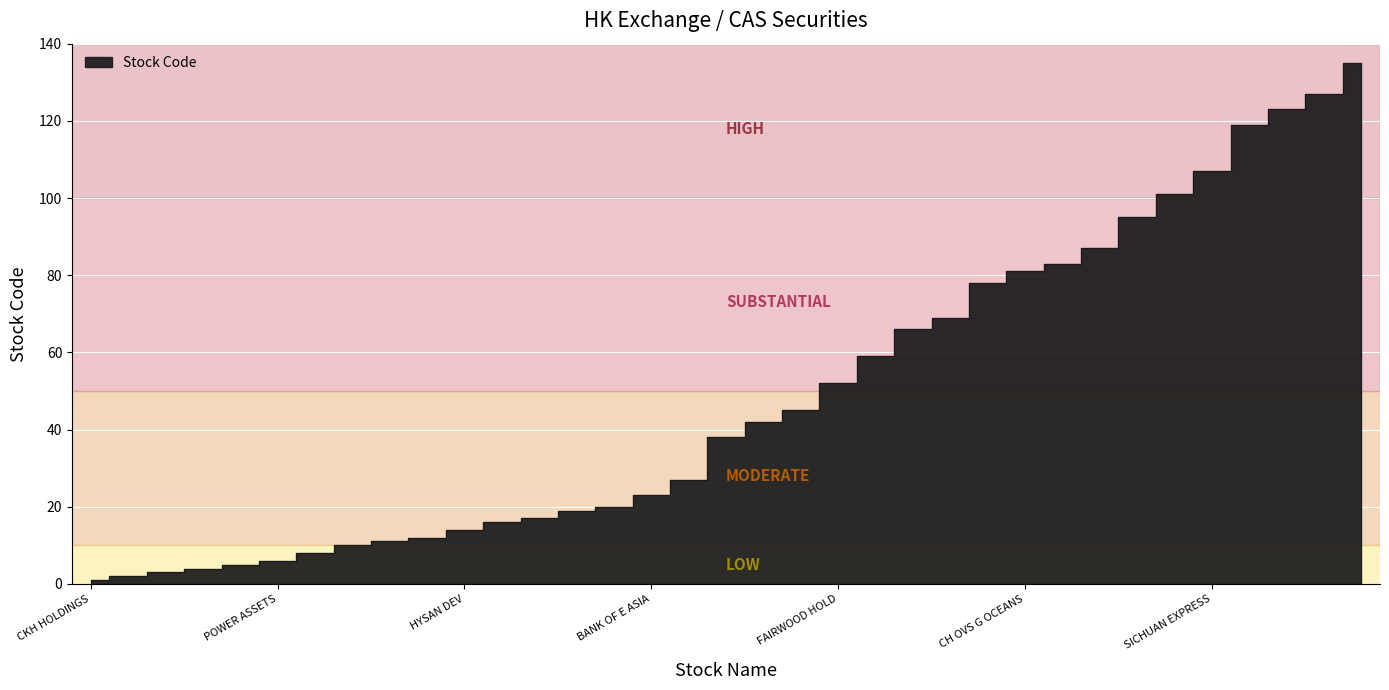

What is the label of the 14th point from the left?

SWIRE PACIFIC A